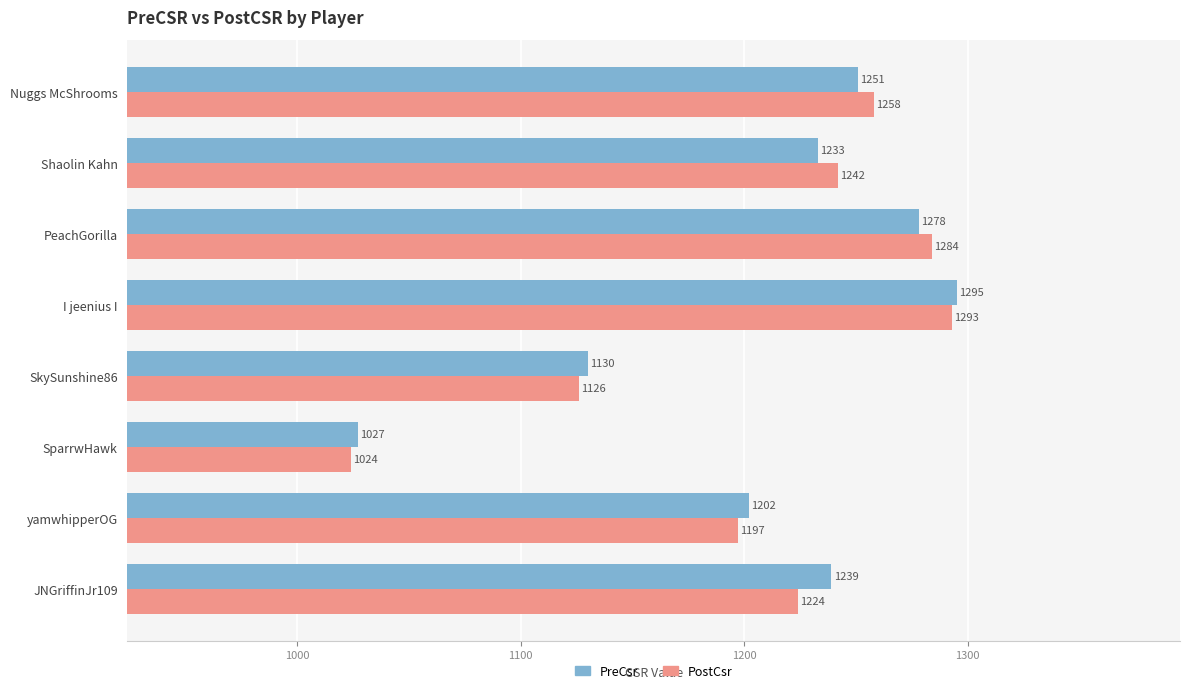

List the series in order of their overall mean, highest first.

PreCsr, PostCsr